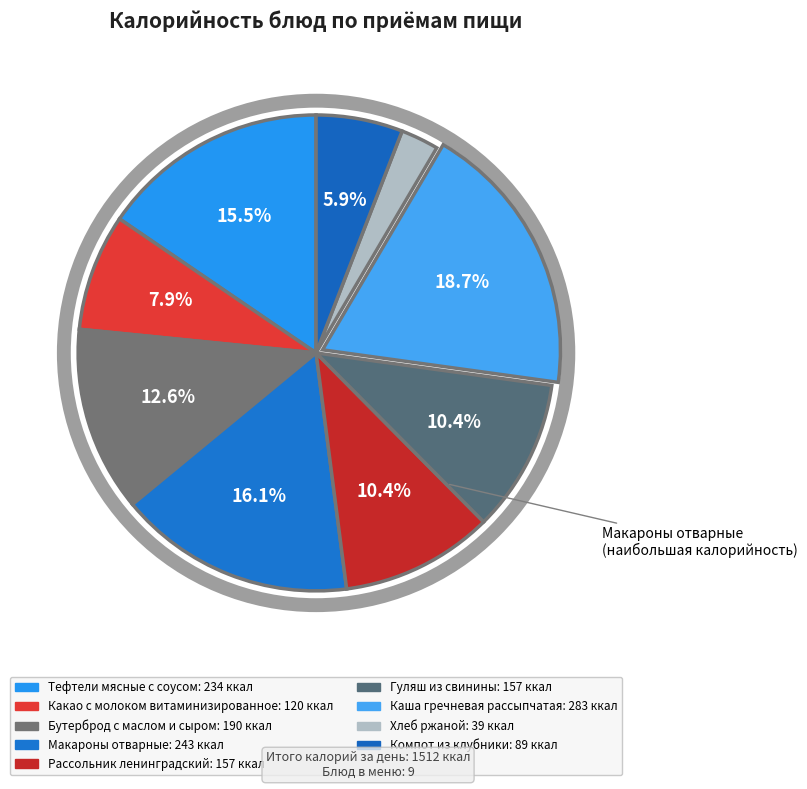

What is the ratio of the value at Хлеб ржаной to the value at Макароны отварные?

0.2